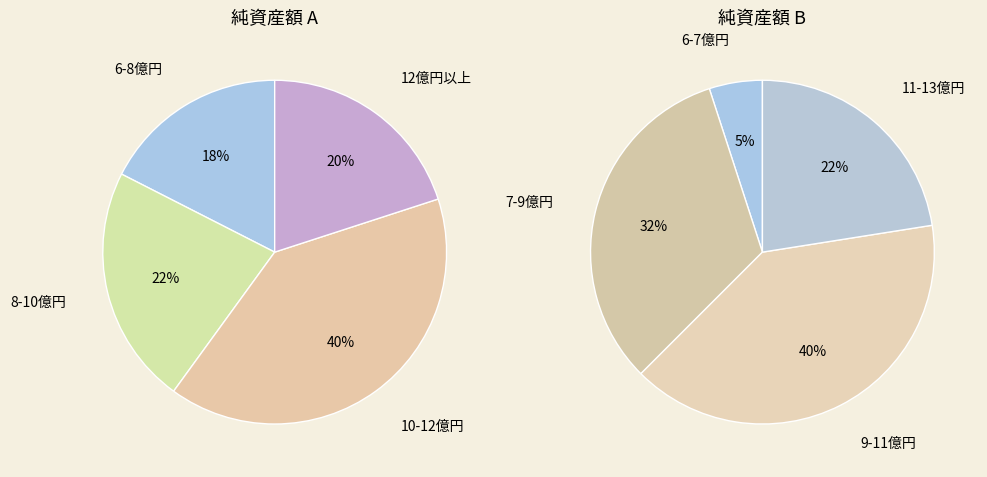

Does 0 represent more than half of the total?

No